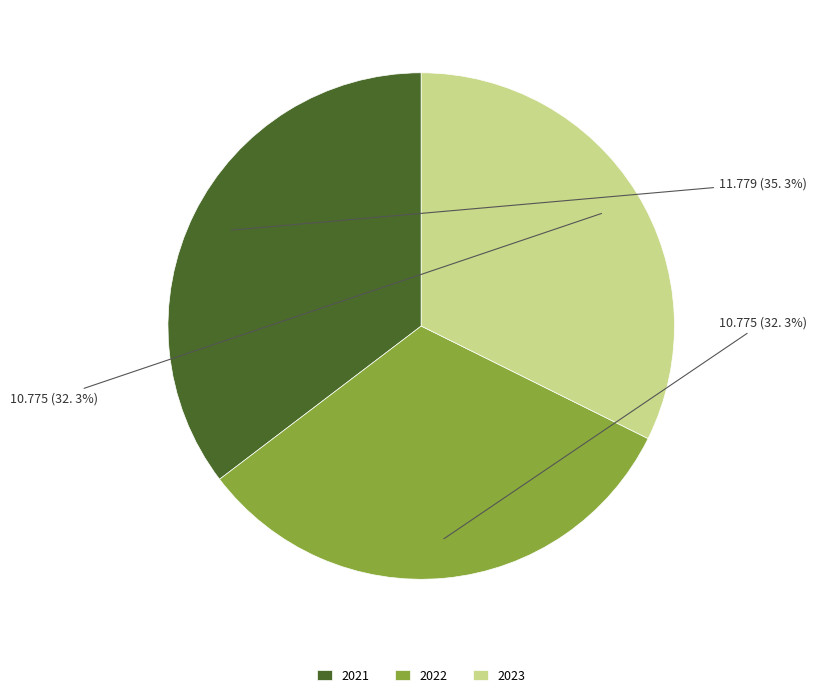

True or false: 2021 accounts for 44% of the total.

False